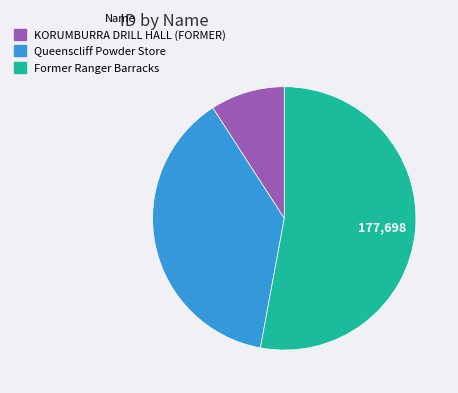

What is the ratio of the value at Former Ranger Barracks to the value at KORUMBURRA DRILL HALL (FORMER)?

5.8